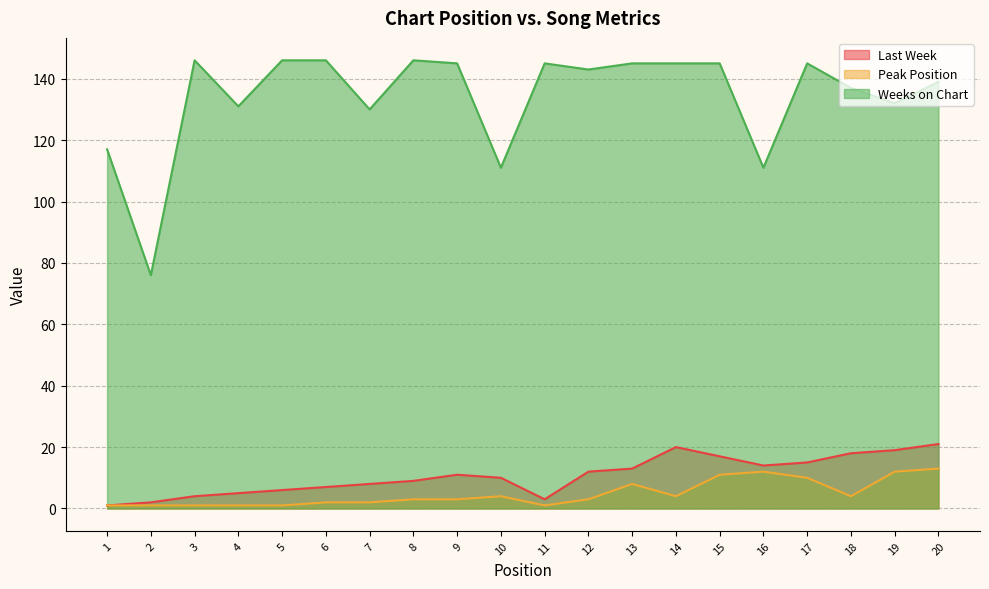

How many interior local valleys does the Weeks on Chart series have?

7